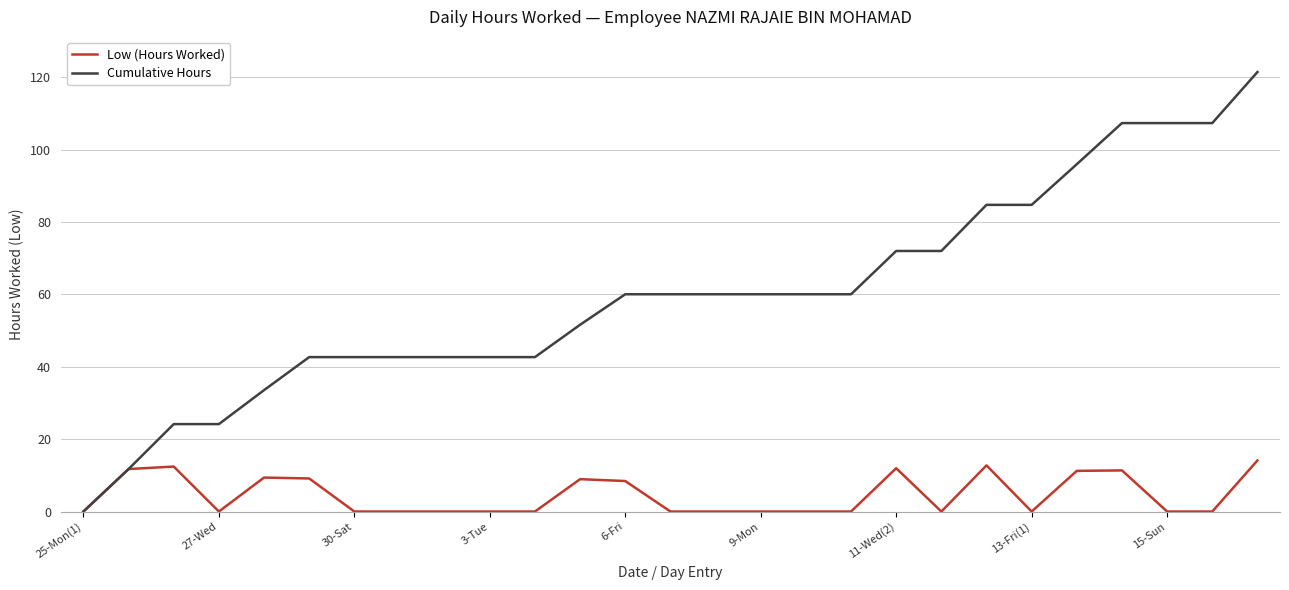

Which series has the largest total across all categories?

Cumulative Hours